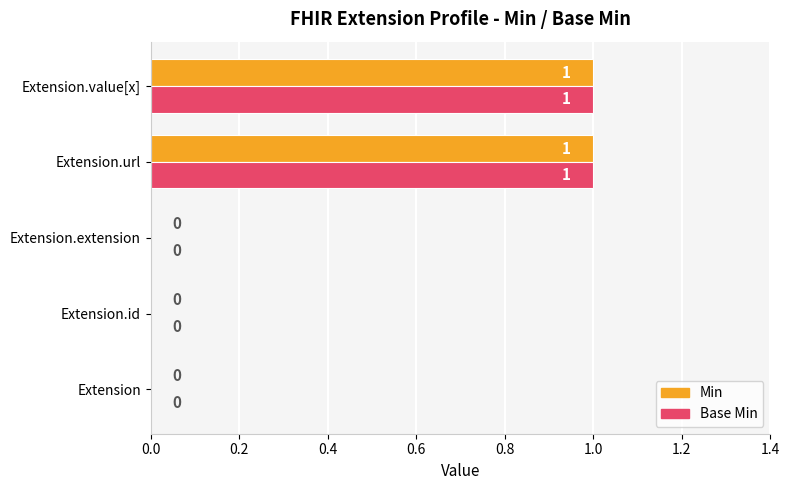

True or false: Base Min has a value of -1 at Extension.extension.

False